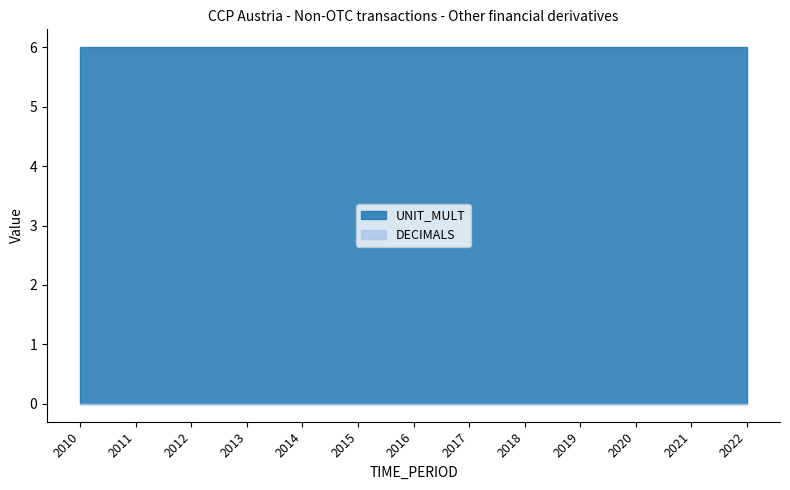

Reading left to right, list all the values displayed in this chart.

DECIMALS: 0	0	0	0	0	0	0	0	0	0	0	0	0
UNIT_MULT: 6	6	6	6	6	6	6	6	6	6	6	6	6